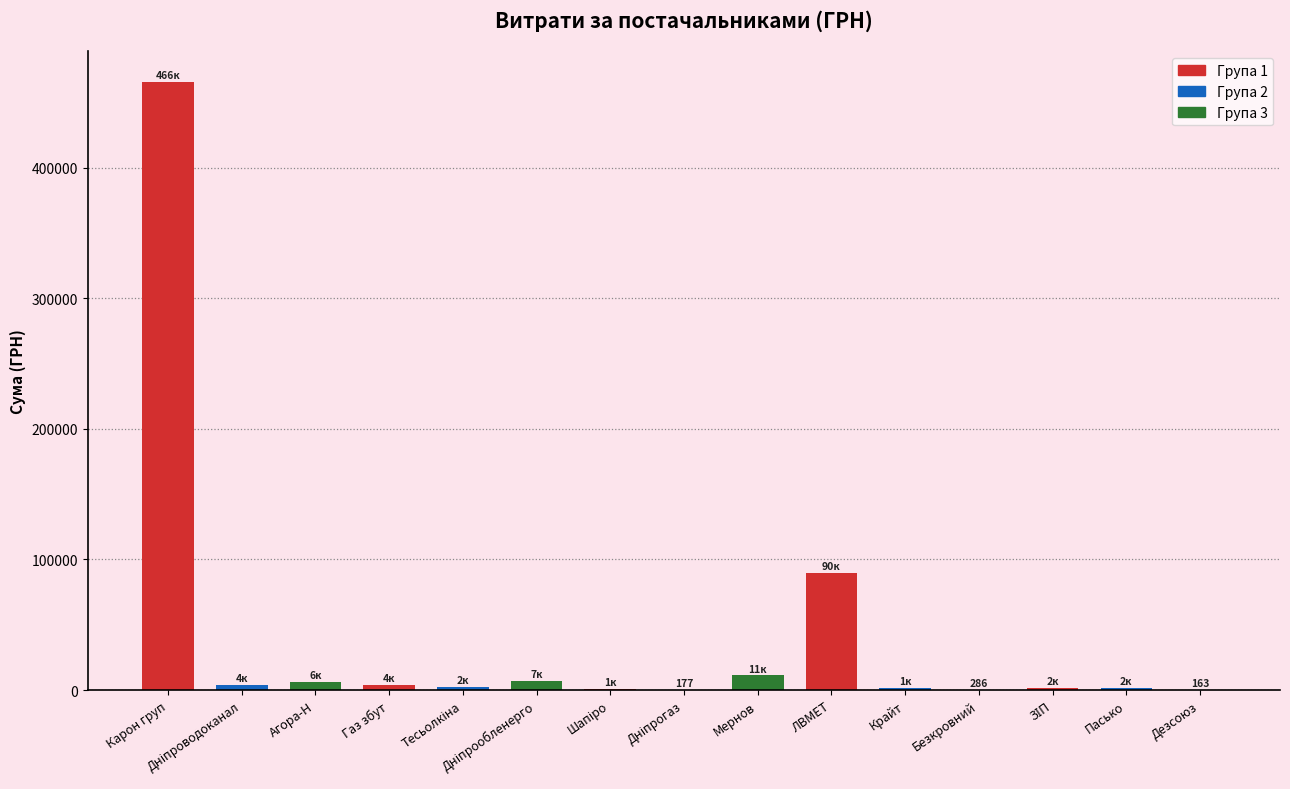

Are the bars grouped side by side (vs. stacked)?

No